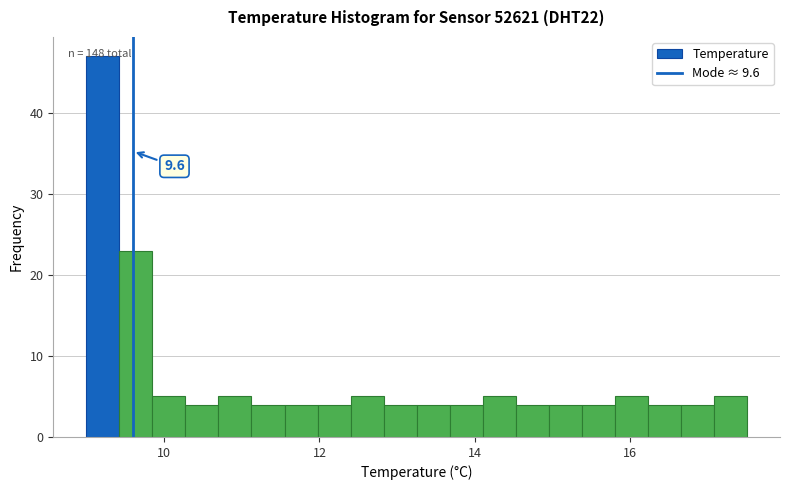

Around what value on the x-axis is the tallest bar? Give the approximate position of its centre, as read against the axis.

9.2